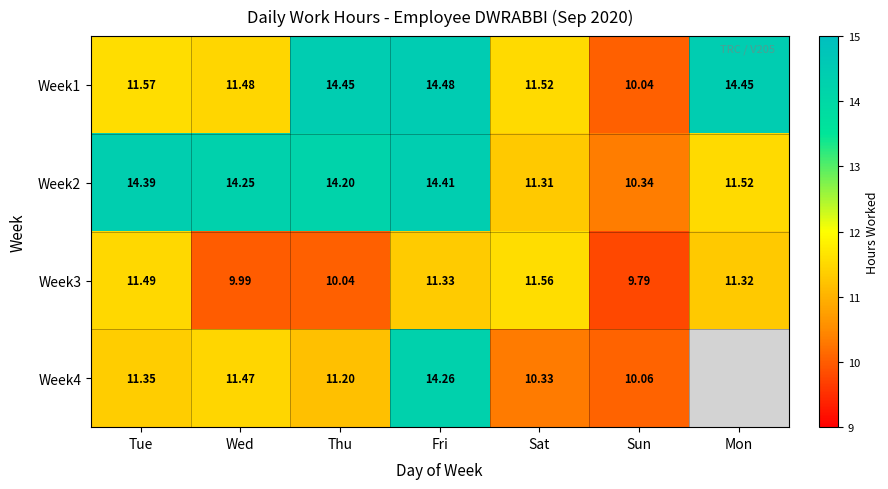

Read the Week3 value at Mon.

11.3